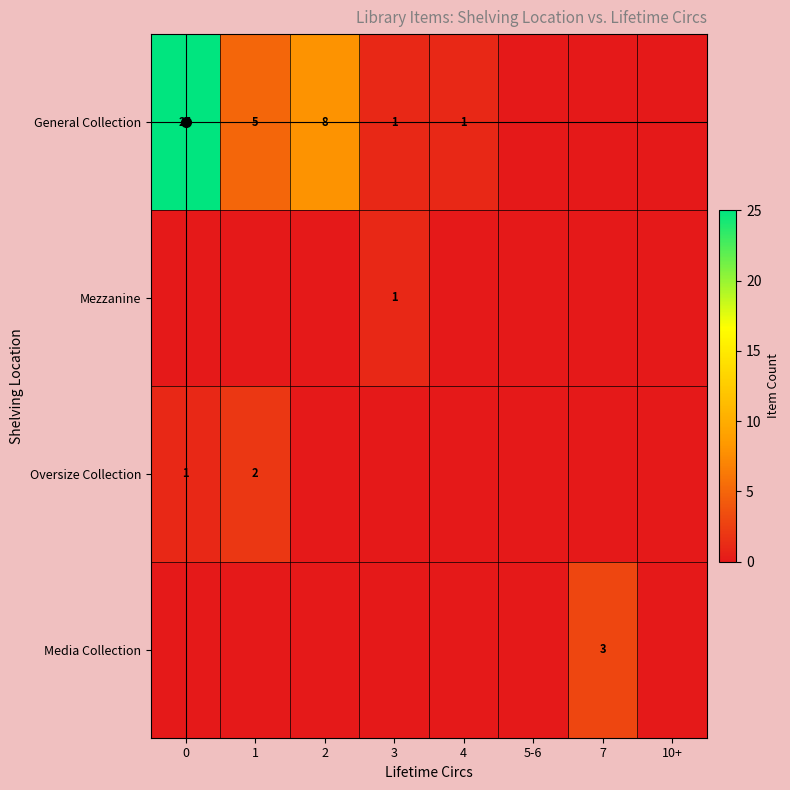

Which series has the largest total across all categories?

General Collection